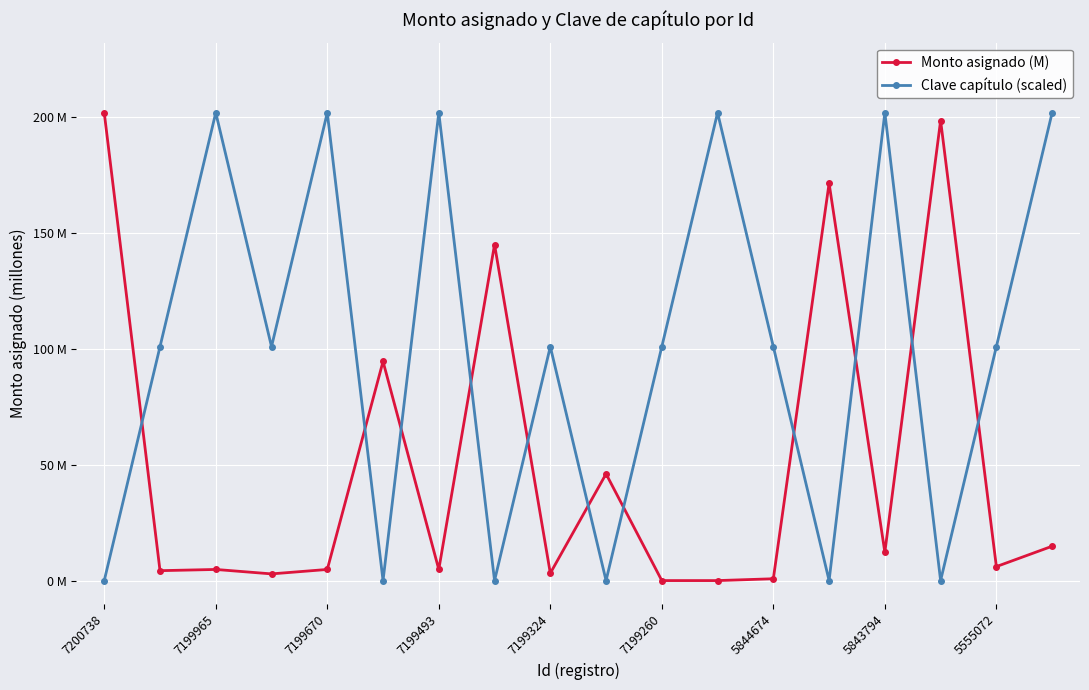

Between which two adjacent categories do Clave capítulo (scaled) and Monto asignado (M) first intersect?

7200738 and 7199965